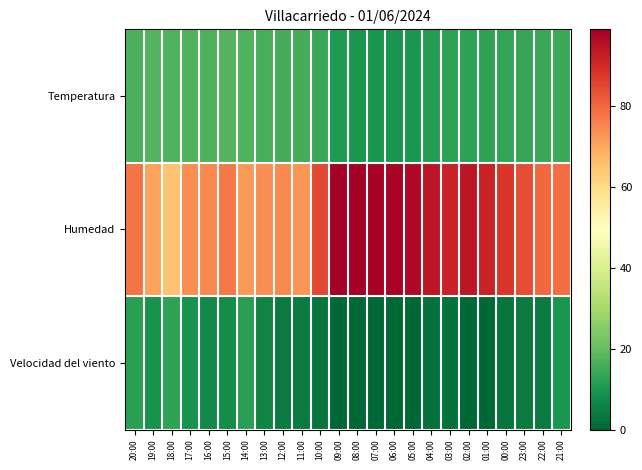

At which category does the chart reach its minimum across all series?

09:00